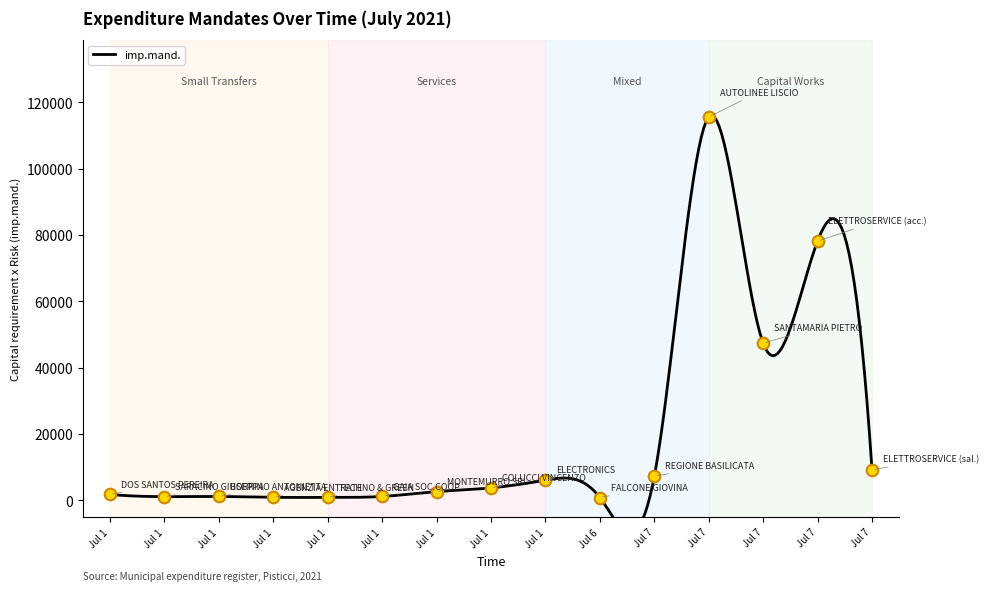

Approximately how many times larger is the value at Jul 1 compared to Jul 1?

0.7